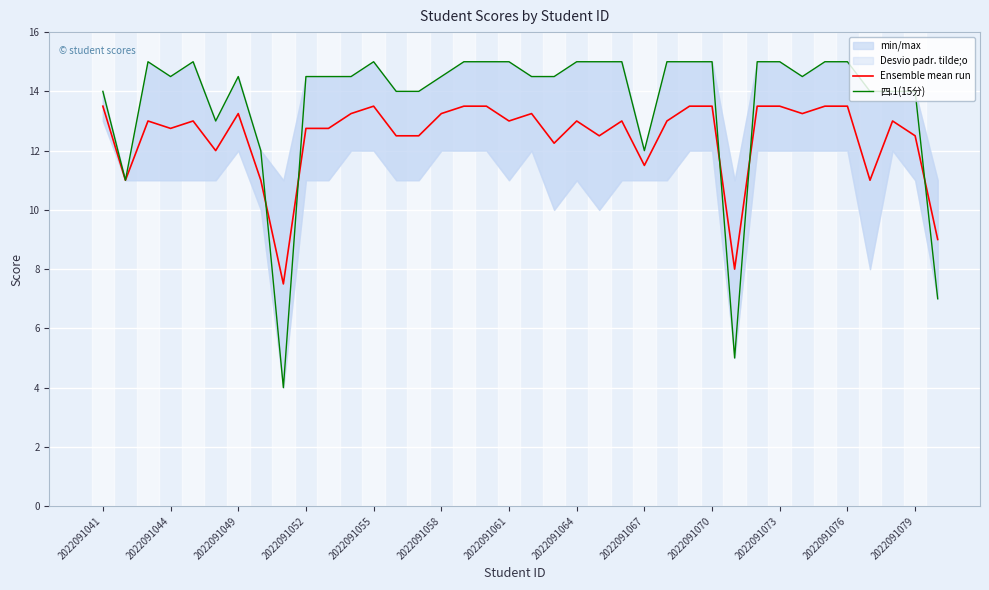

What is the minimum value for Ensemble mean run?

7.5